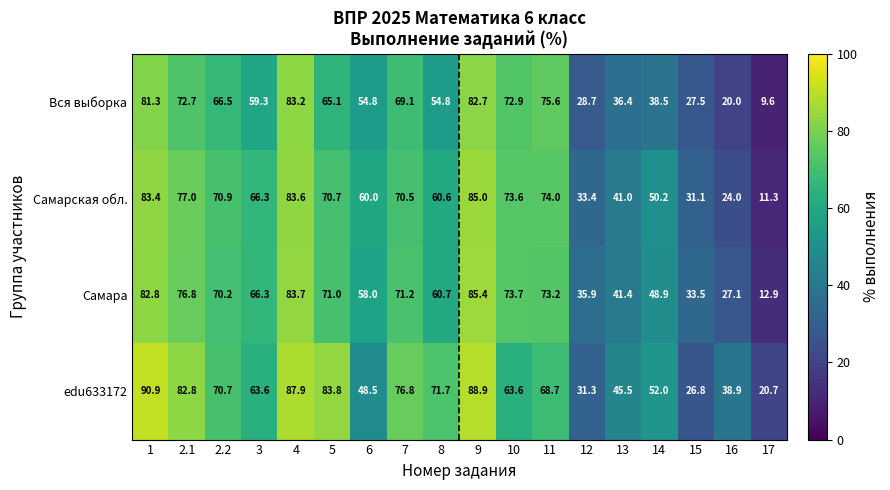

What is the difference between the second highest and second lowest values in the Самарская обл. series?

59.6